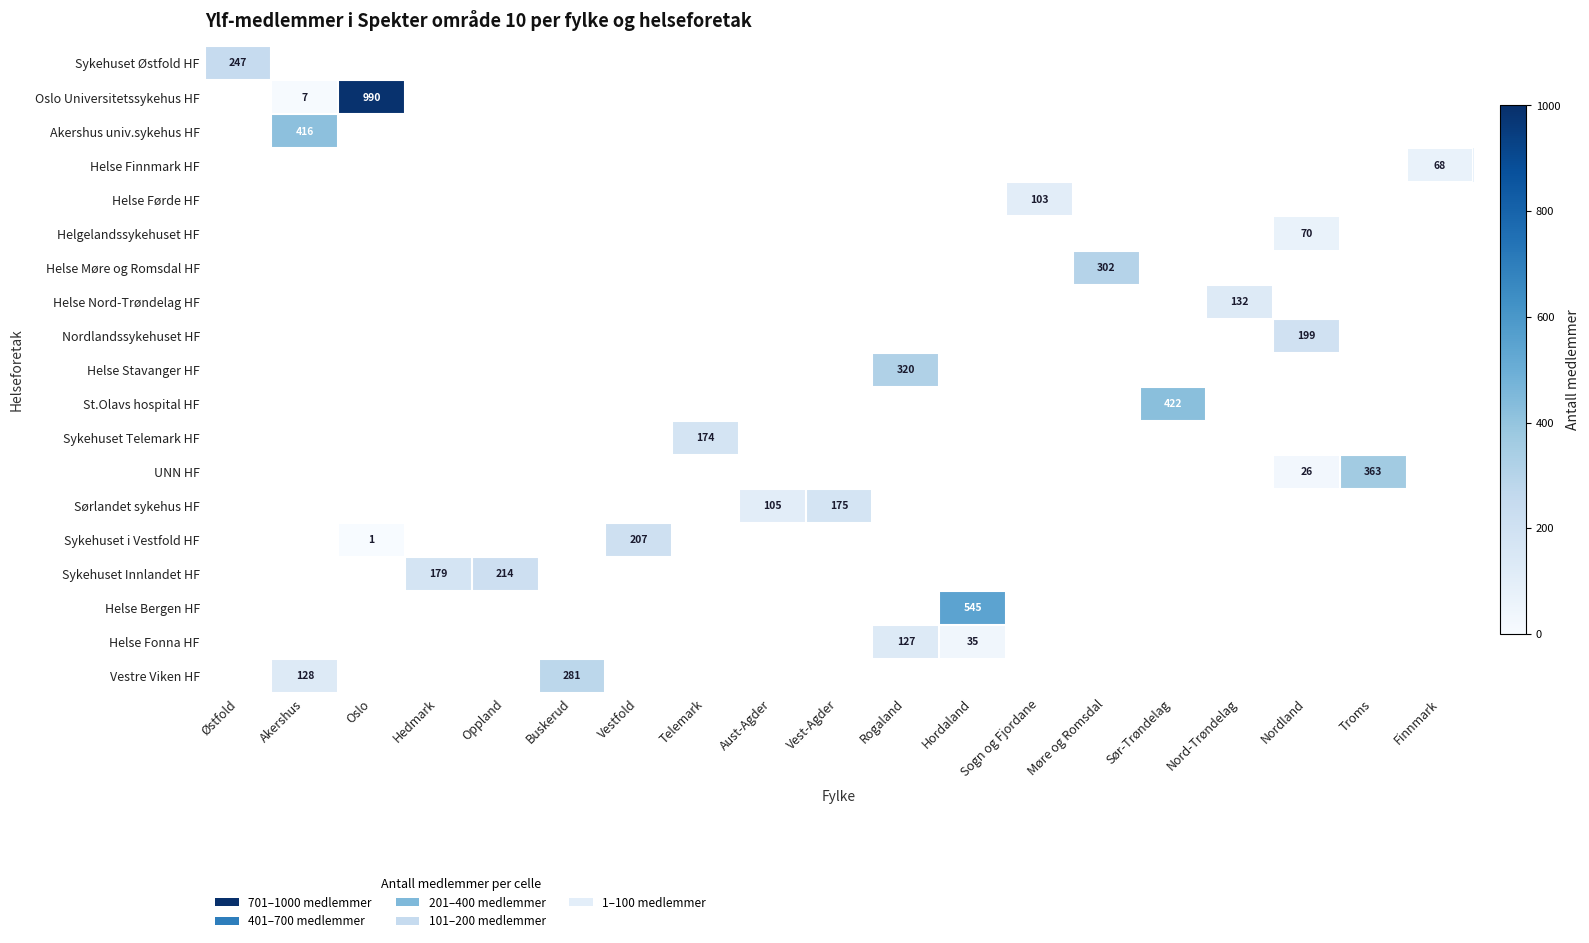

Is it true that Helse Nord-Trøndelag HF equals 235 at Nord-Trøndelag?

False